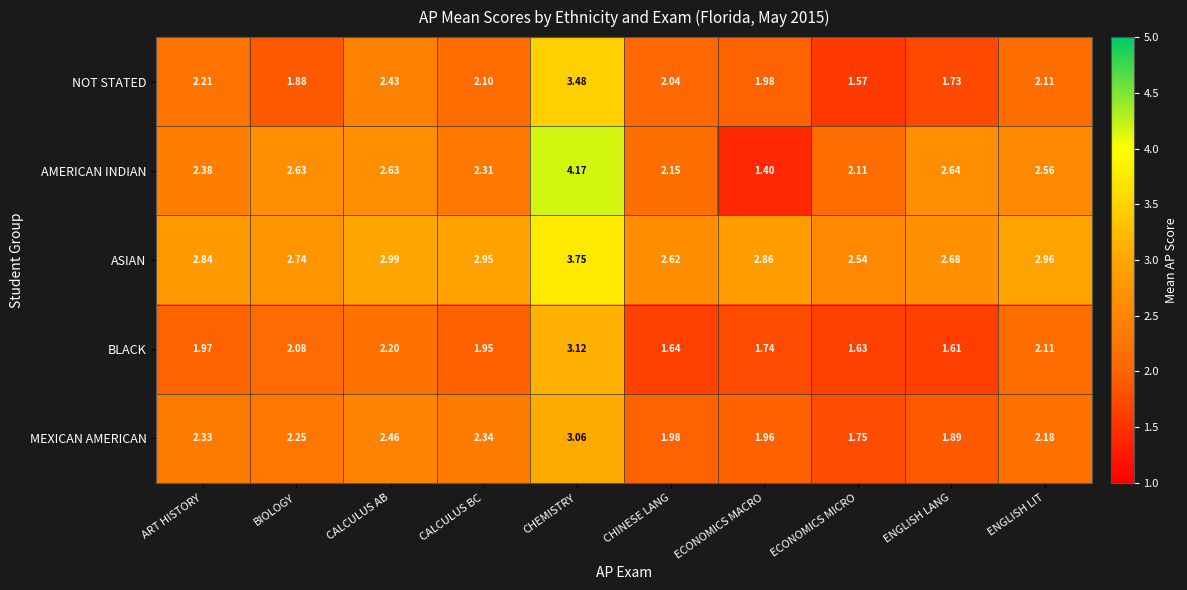

List the series in order of their peak value, lowest first.

MEXICAN AMERICAN, BLACK, NOT STATED, ASIAN, AMERICAN INDIAN